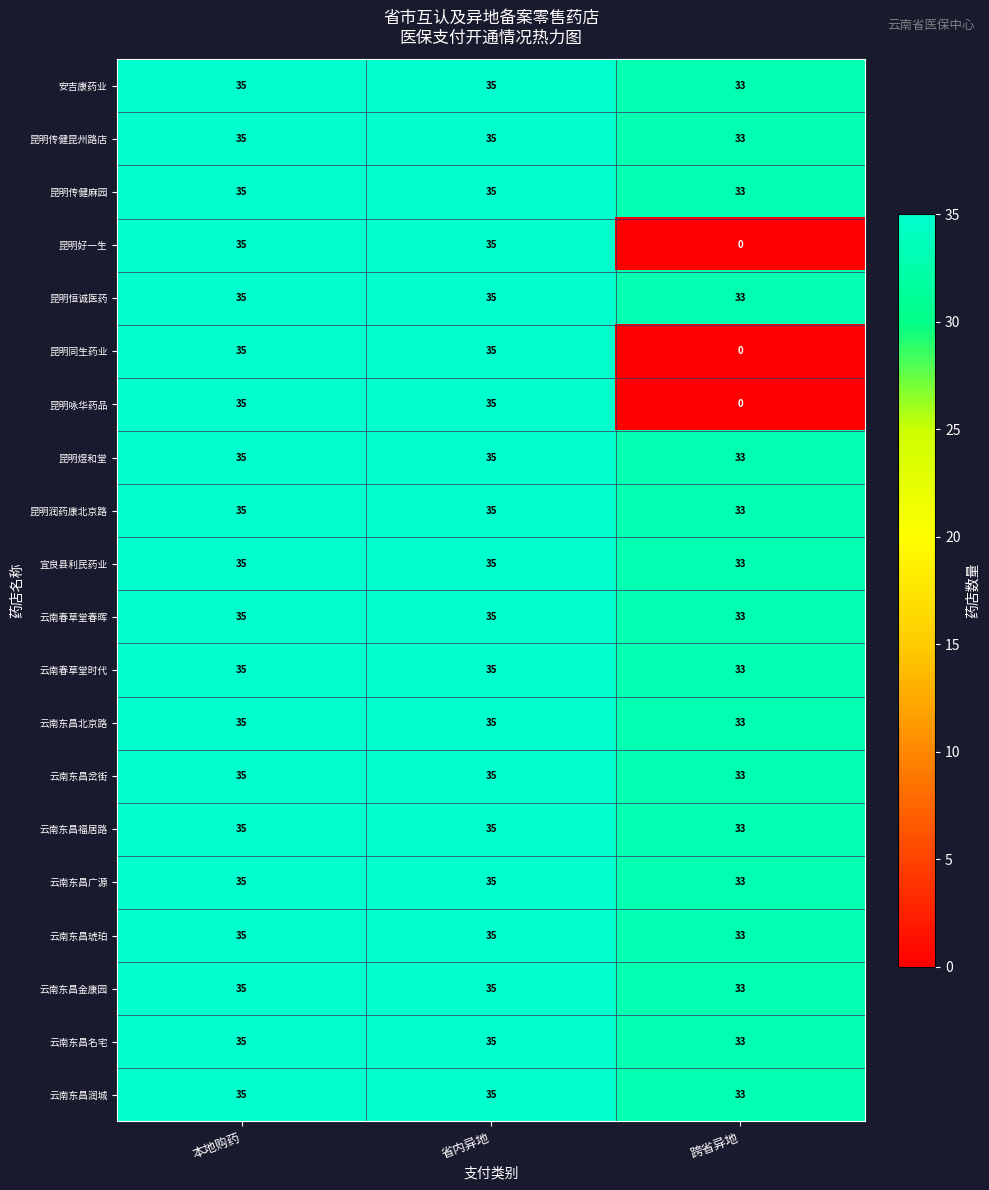

What is the sum of all 宜良县利民药业 values?

103